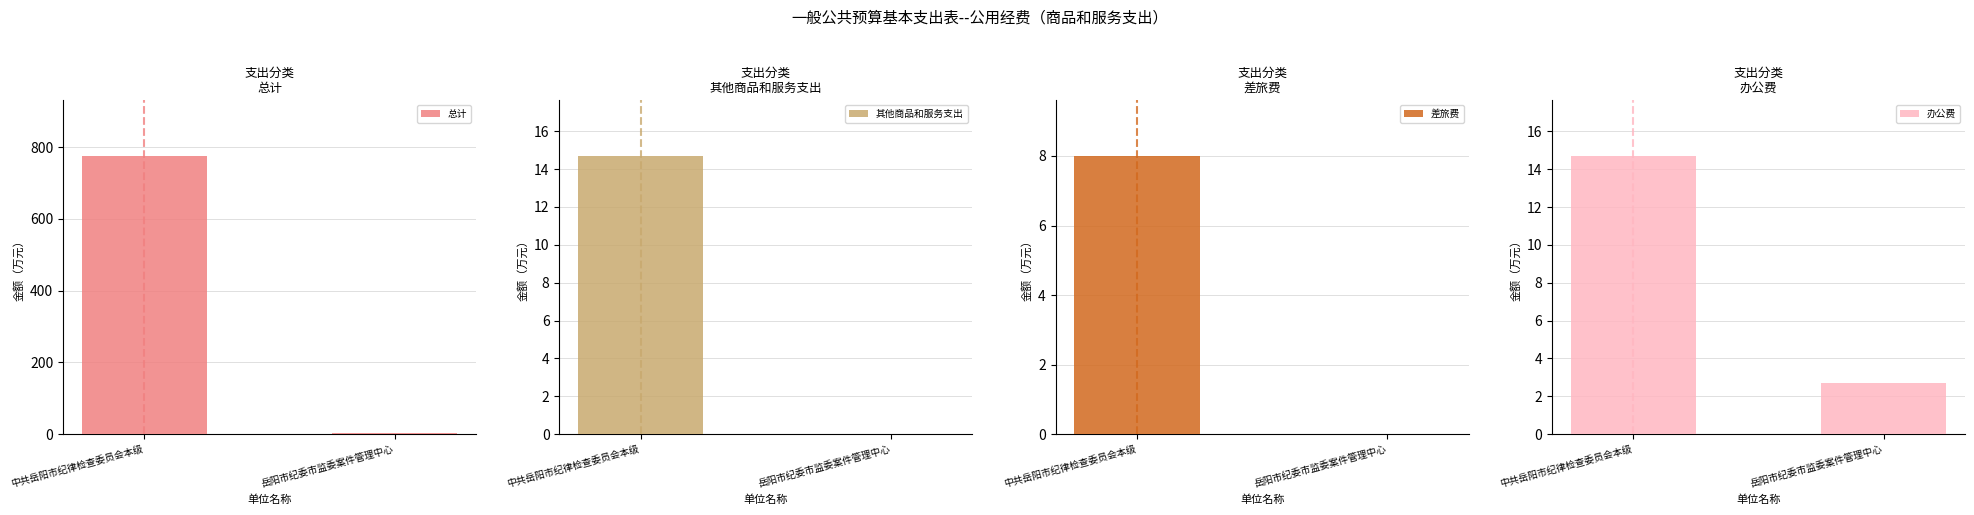

List the series in order of their peak value, highest first.

总计, 办公费, 其他商品和服务支出, 差旅费